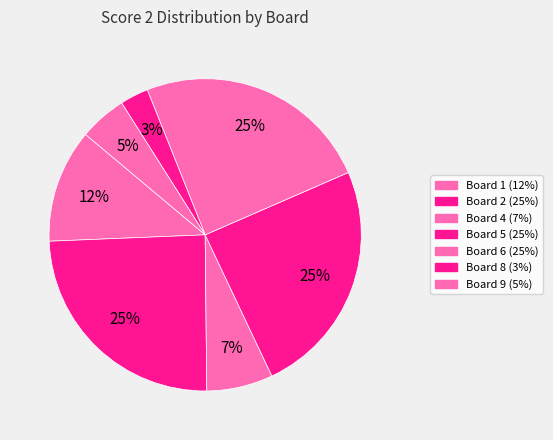

Count the number of slices in the pie.

7